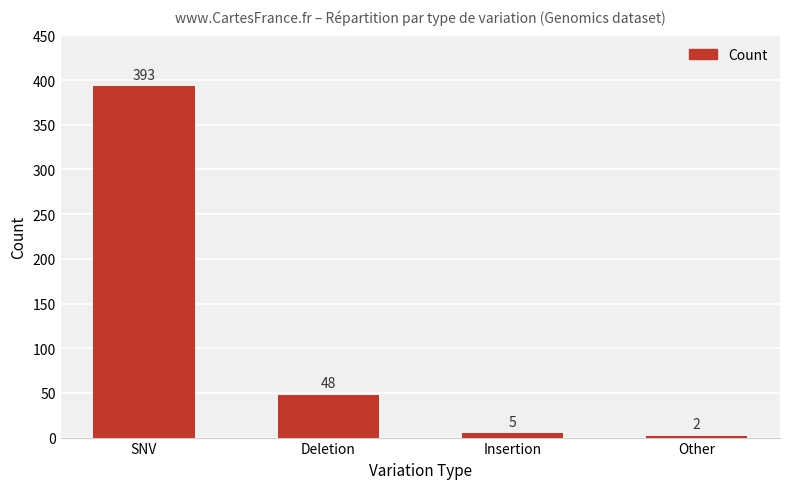

Are the bars grouped side by side (vs. stacked)?

No